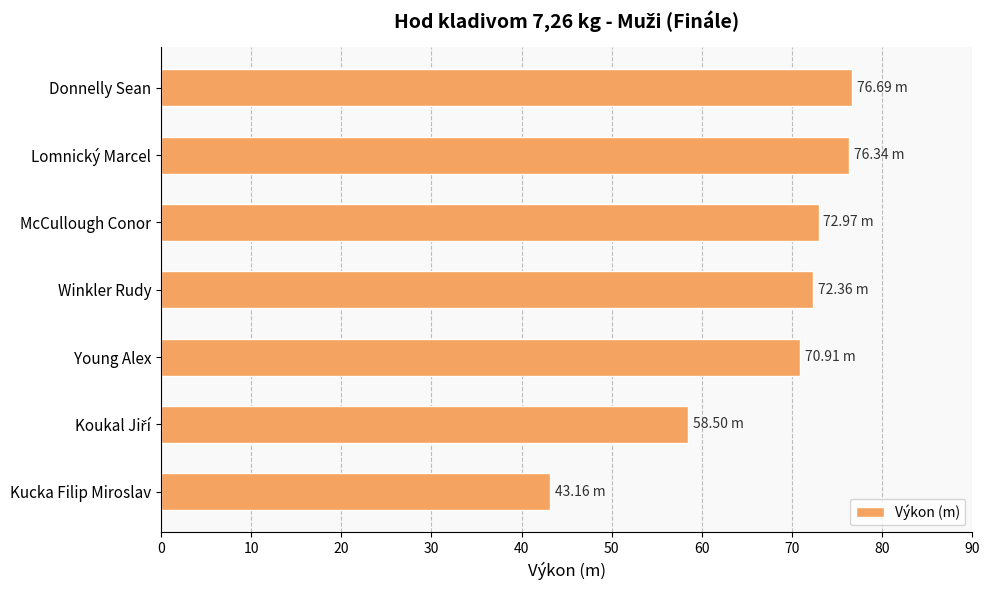

What is the difference between the second highest and minimum values?

33.2